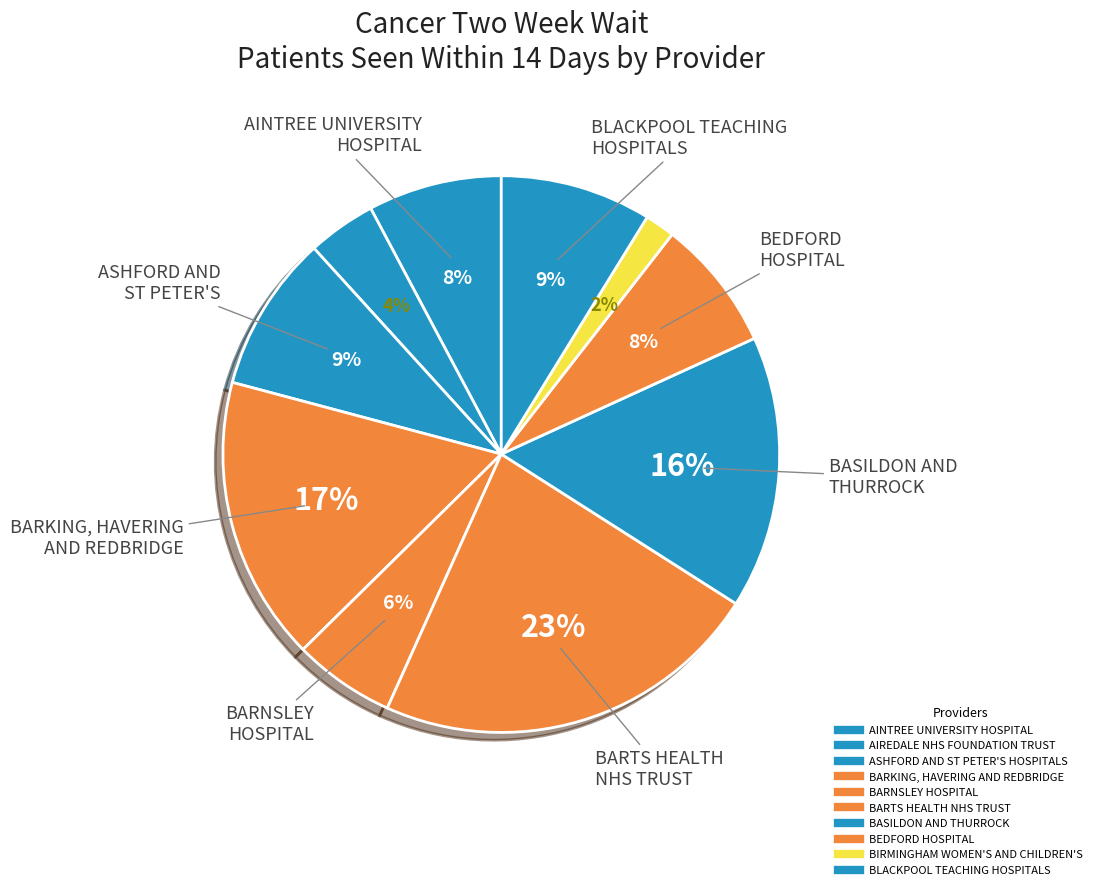

Is AIREDALE NHS FOUNDATION TRUST the majority of the pie?

No